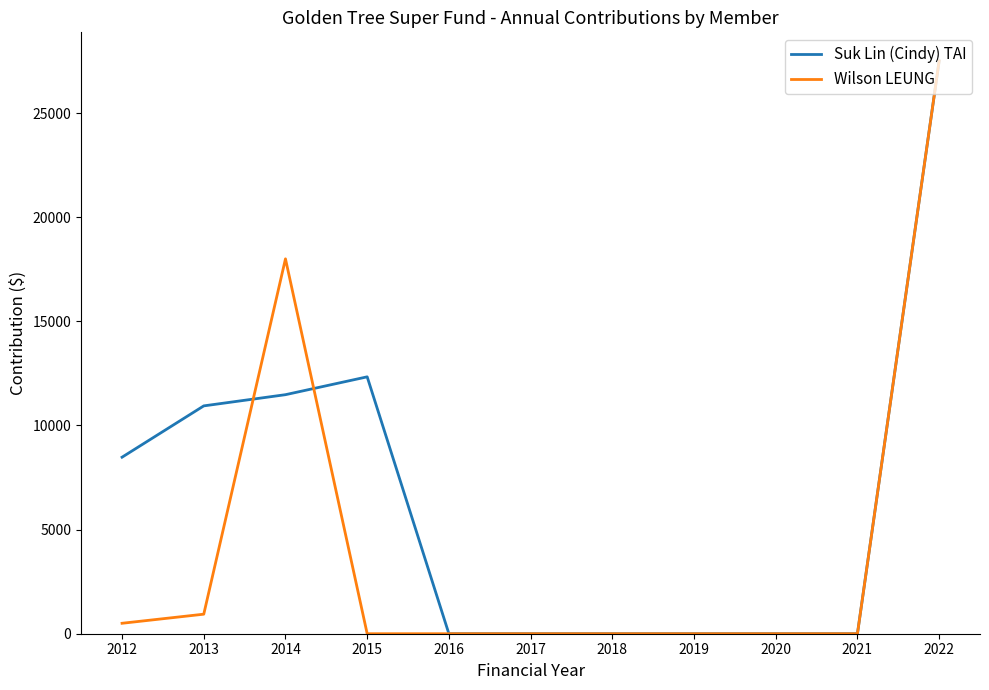

What is the sum of all Wilson LEUNG values?

46939.5